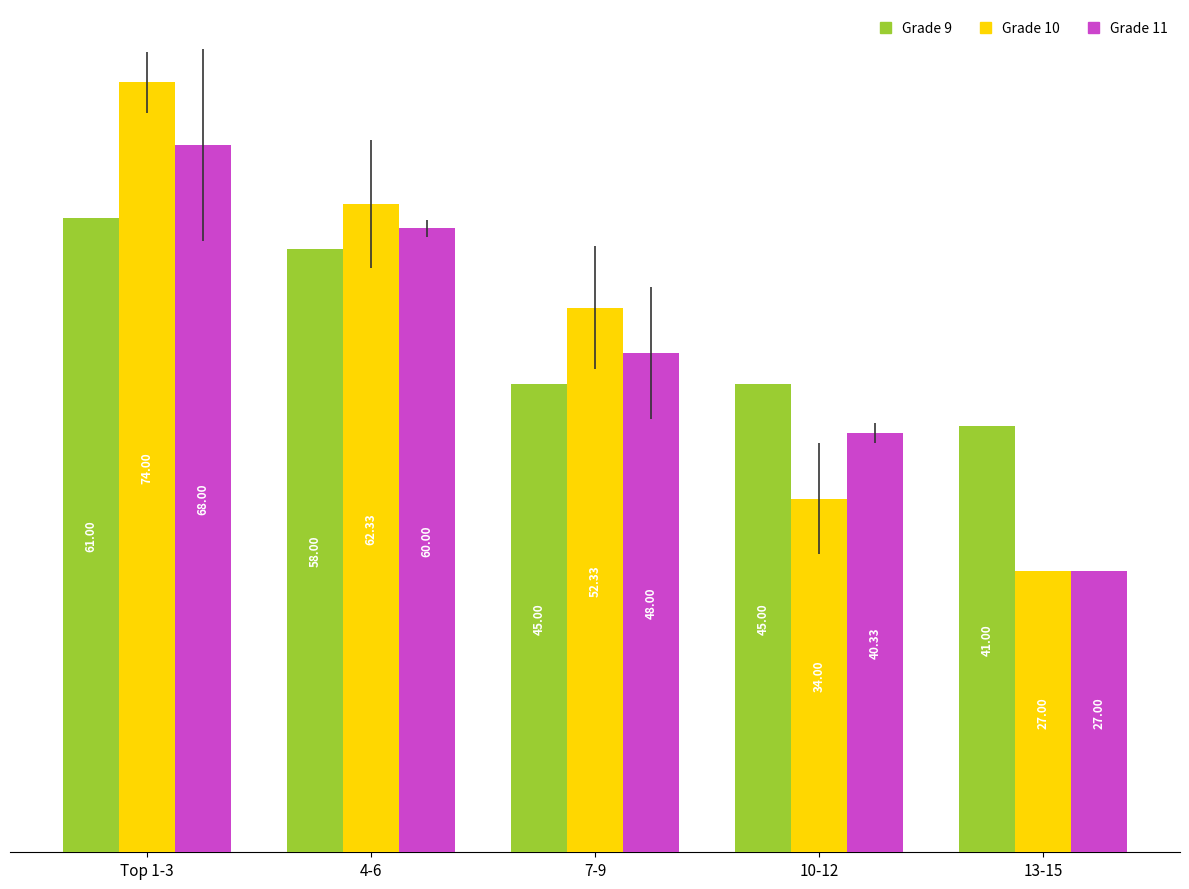

Reading right to left, transcribe all the data shown in this chart.

Grade 9: 13-15=41.0	10-12=45.0	7-9=45.0	4-6=58.0	Top 1-3=61.0
Grade 10: 13-15=27.0	10-12=34.0	7-9=52.3	4-6=62.3	Top 1-3=74.0
Grade 11: 13-15=27.0	10-12=40.3	7-9=48.0	4-6=60.0	Top 1-3=68.0